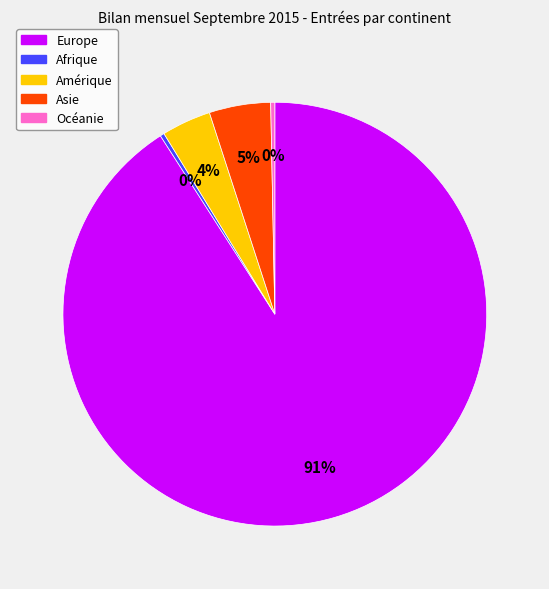

To the nearest percent, what is the combined percentage of Europe and Asie?

96%